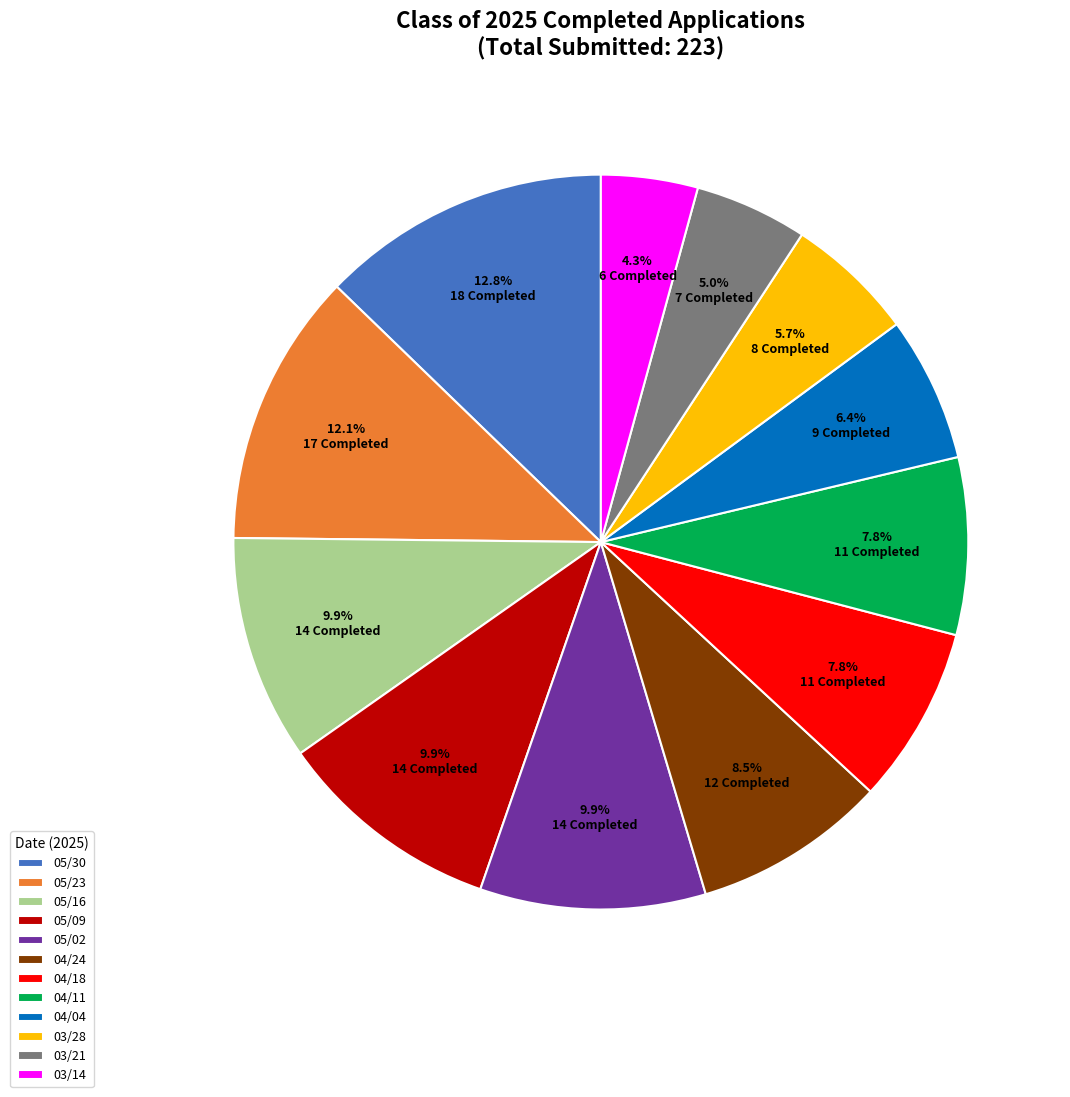

Combined, what portion of the pie is 05/09 and 03/21?

14.9%